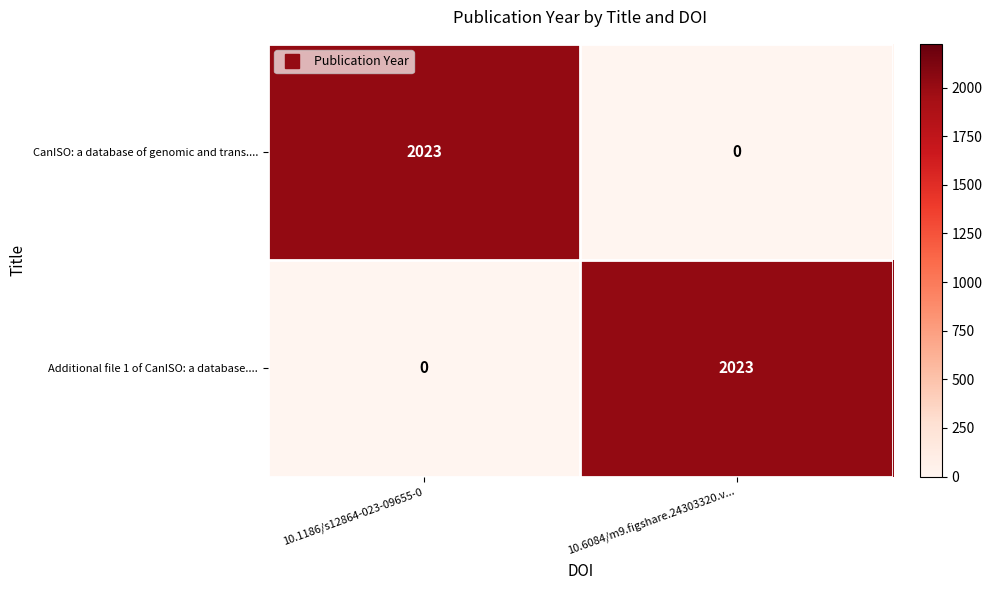

What is the sum of all CanISO: a database of genomic and trans.... values?

2023